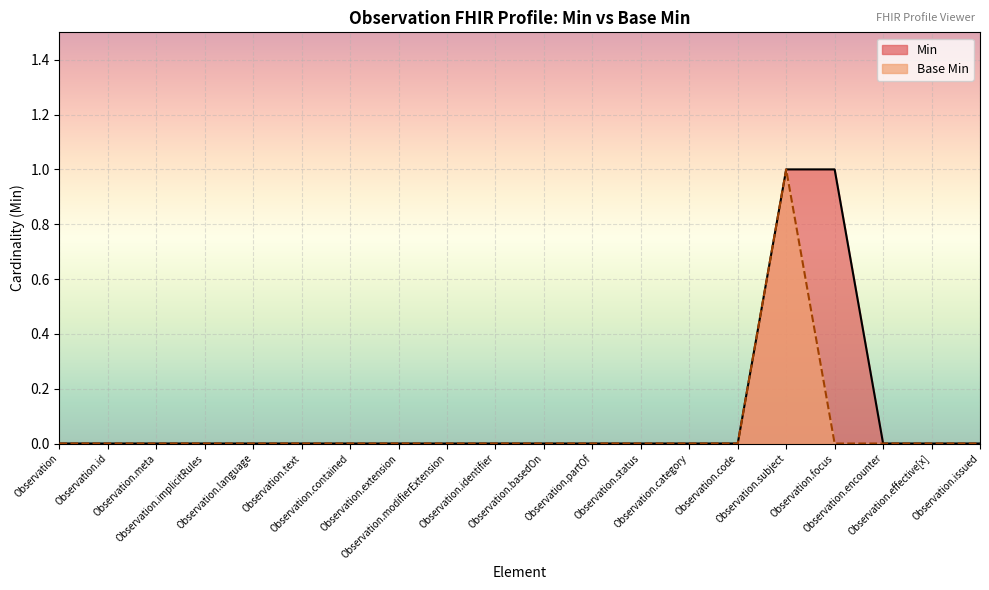

Which category has the lowest value in the Base Min series?

Observation